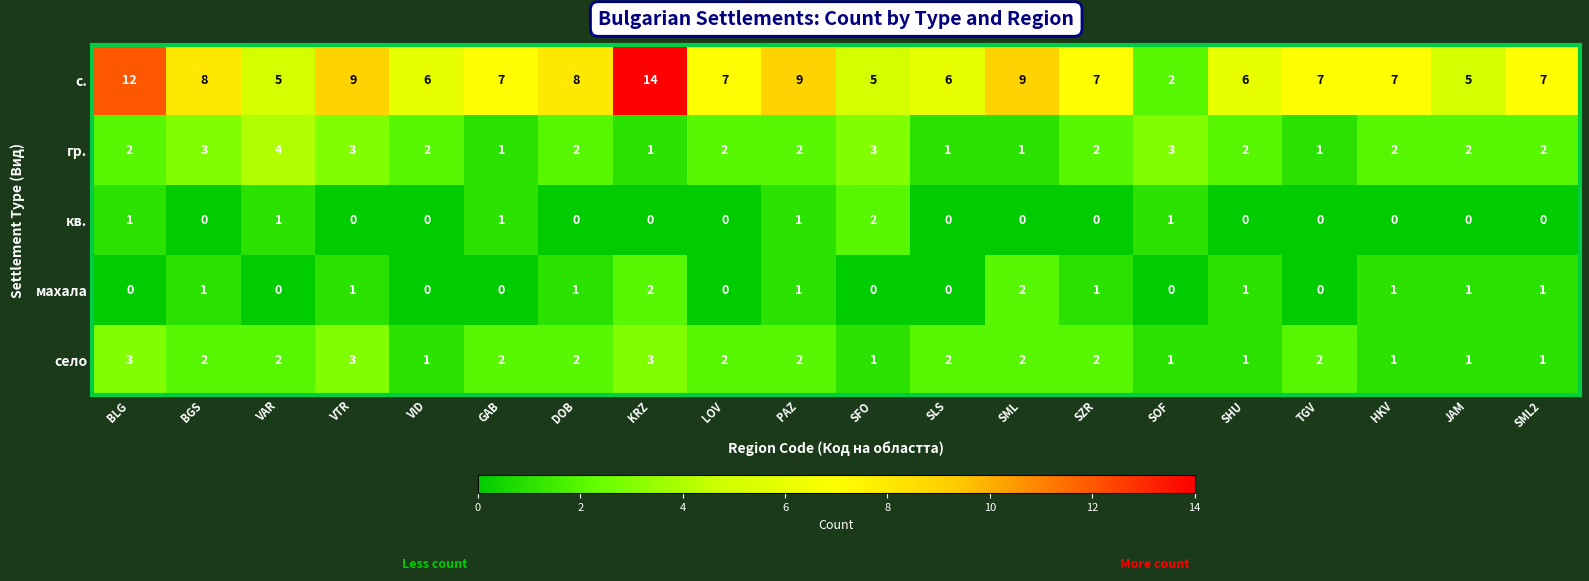

The село series shows 3 at VTR. True or false?

True